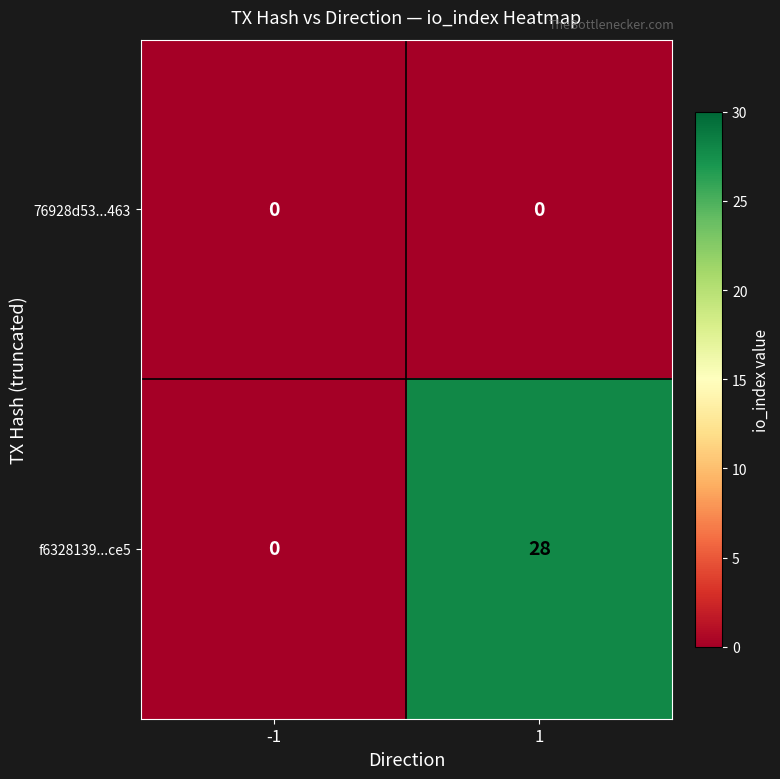

Reading left to right, list all the values displayed in this chart.

76928d53...463: -1=0	1=0
f6328139...ce5: -1=0	1=28